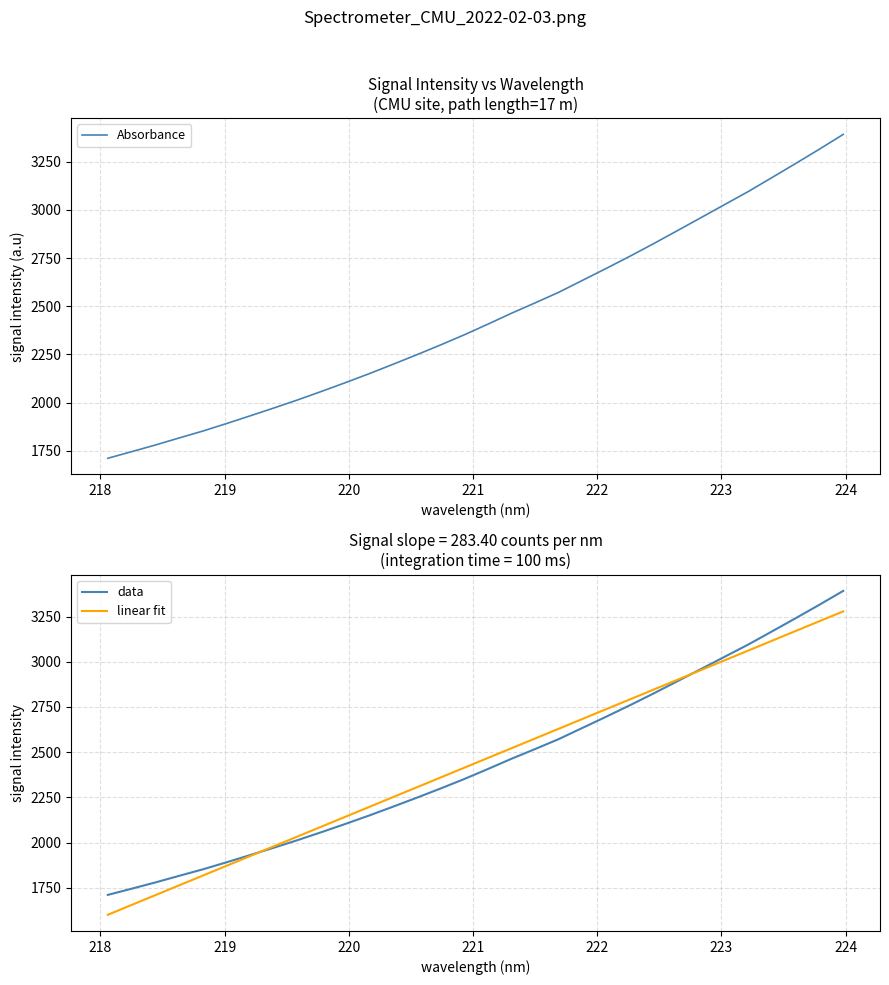

How many data points does each series have?

32